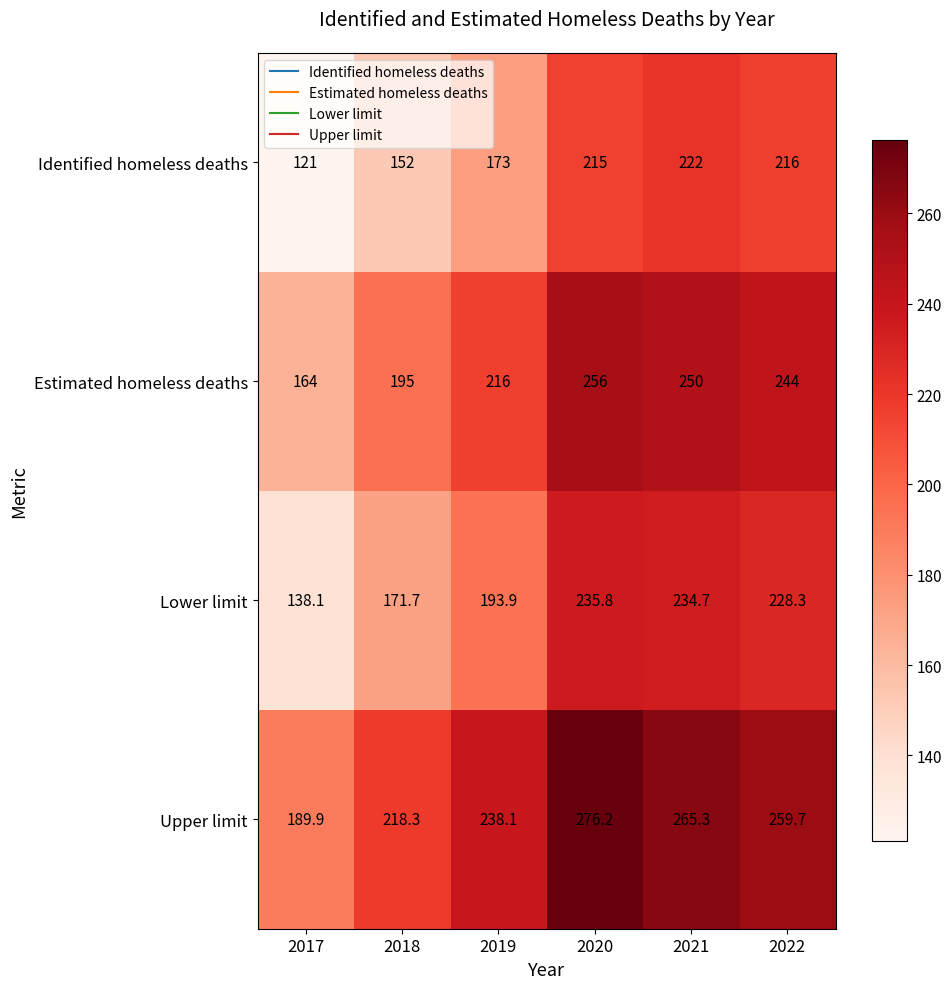

At 2020, list the series in order from largest to smallest.

Upper limit, Estimated homeless deaths, Lower limit, Identified homeless deaths